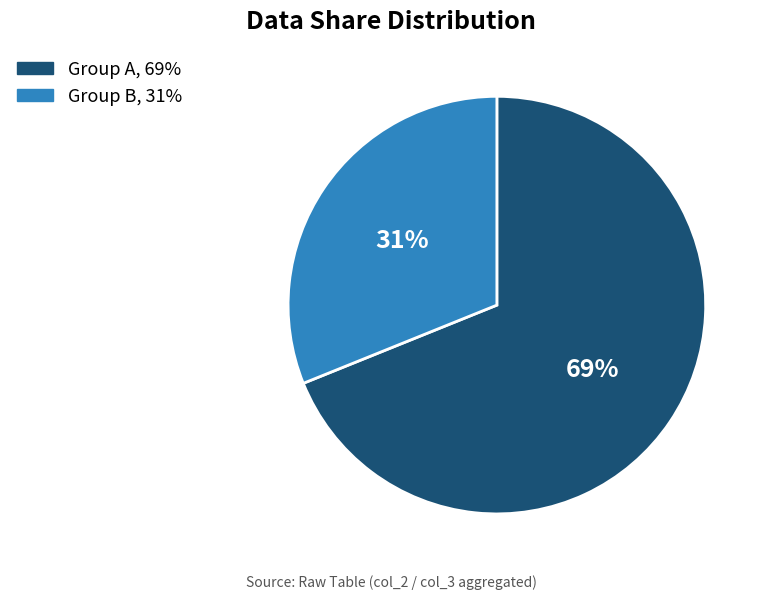

To the nearest percent, what is the average slice percentage?

50%